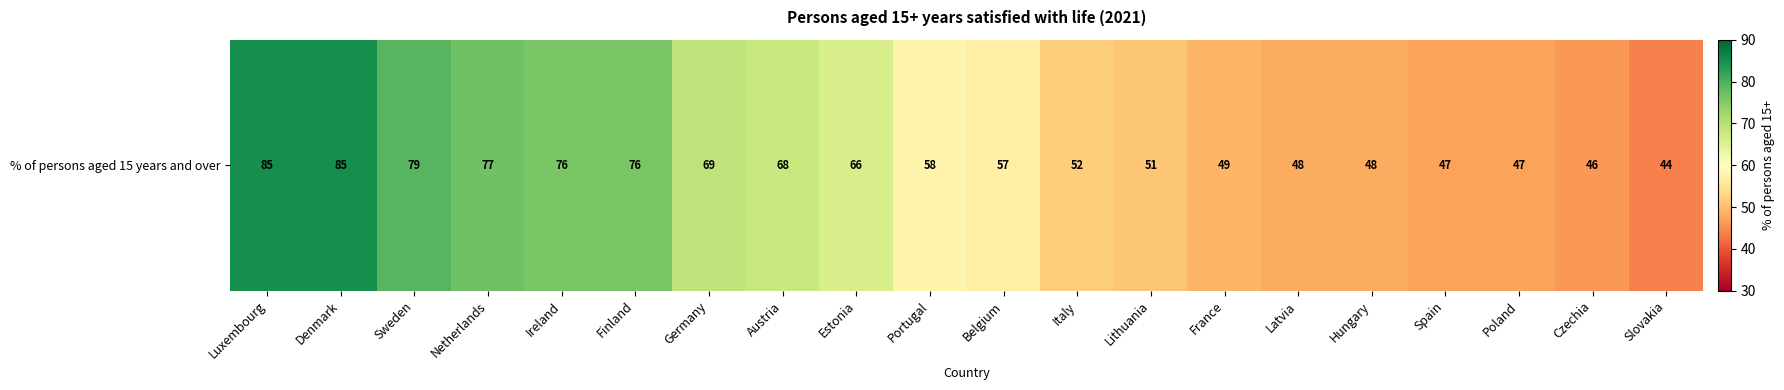

What is the difference between the maximum and minimum values?

41